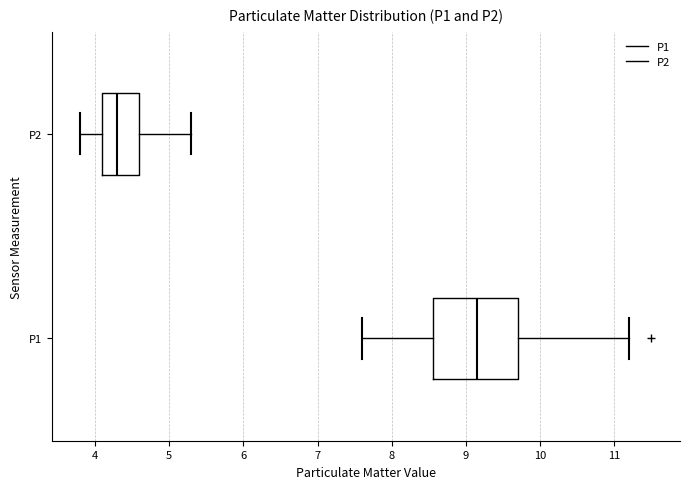

Where is the left edge of the box for P1 on the x-axis? The values are not printed on the chart, so give them approximately, as read against the axis.

8.6